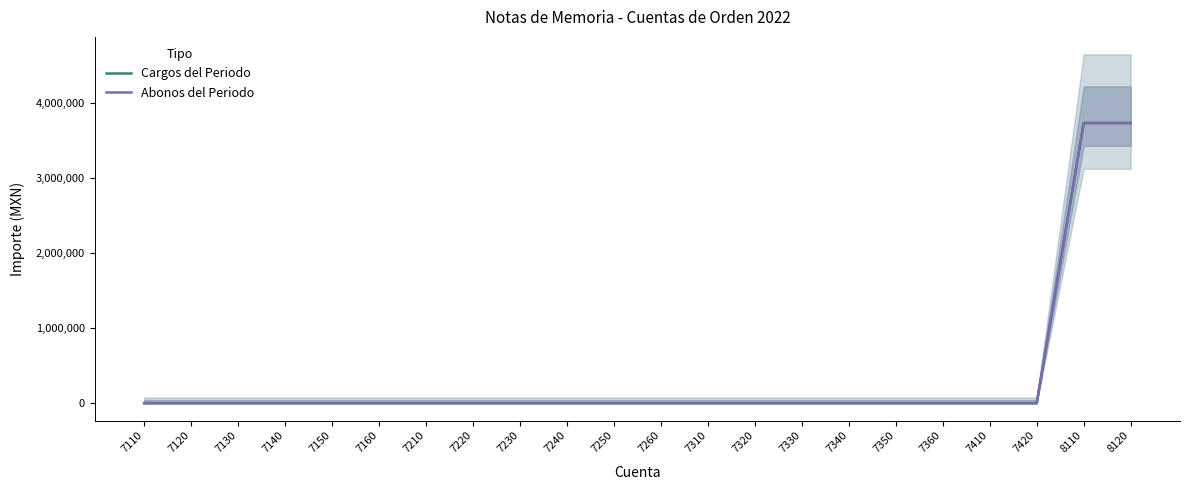

Rank the series at 7230 from highest to lowest value.

Cargos del Periodo, Abonos del Periodo